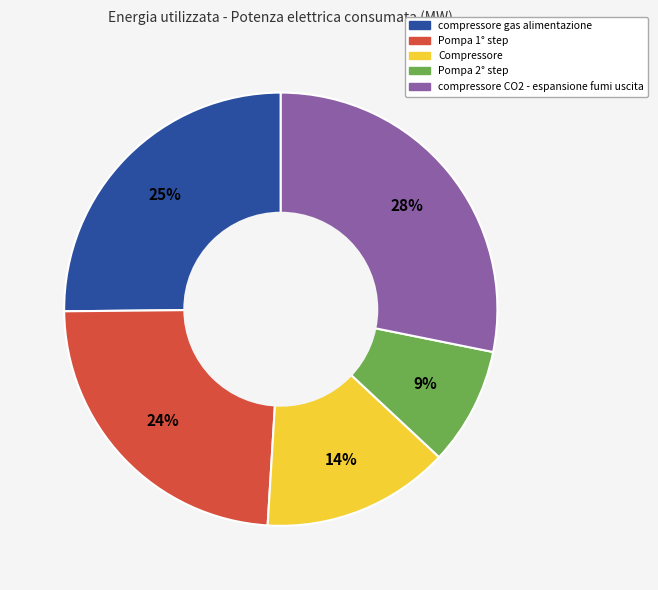

What is the largest slice in the pie chart?

compressore CO2 - espansione fumi uscita